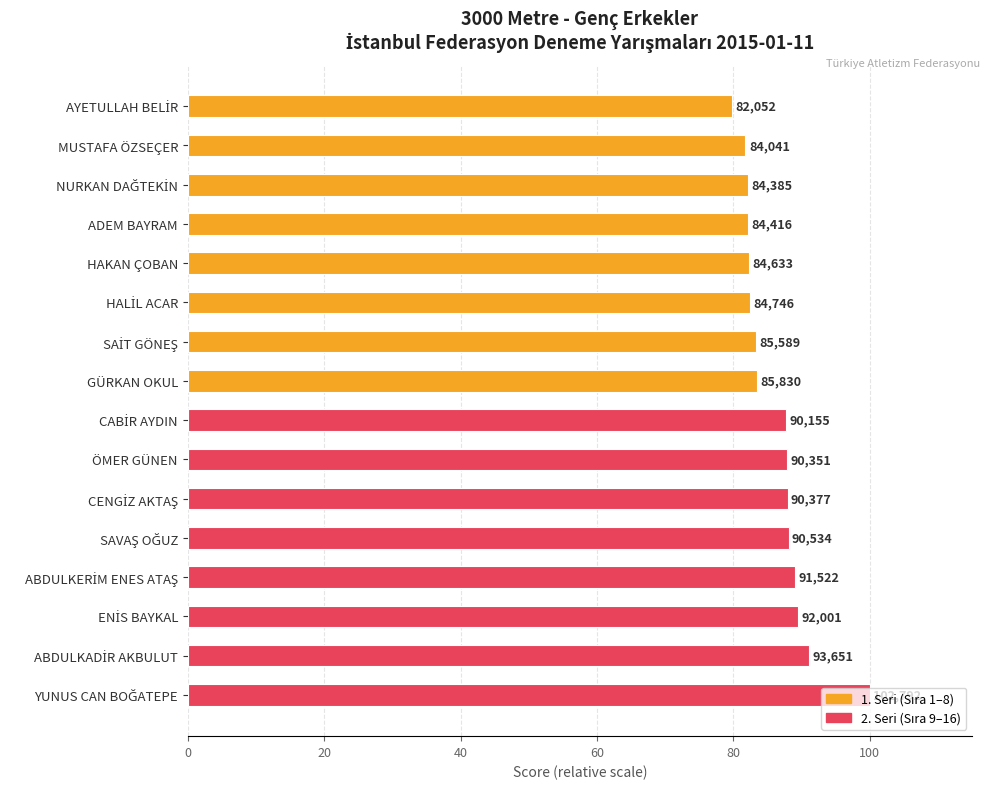

At which label is the value closest to 89?

ABDULKERİM ENES ATAŞ